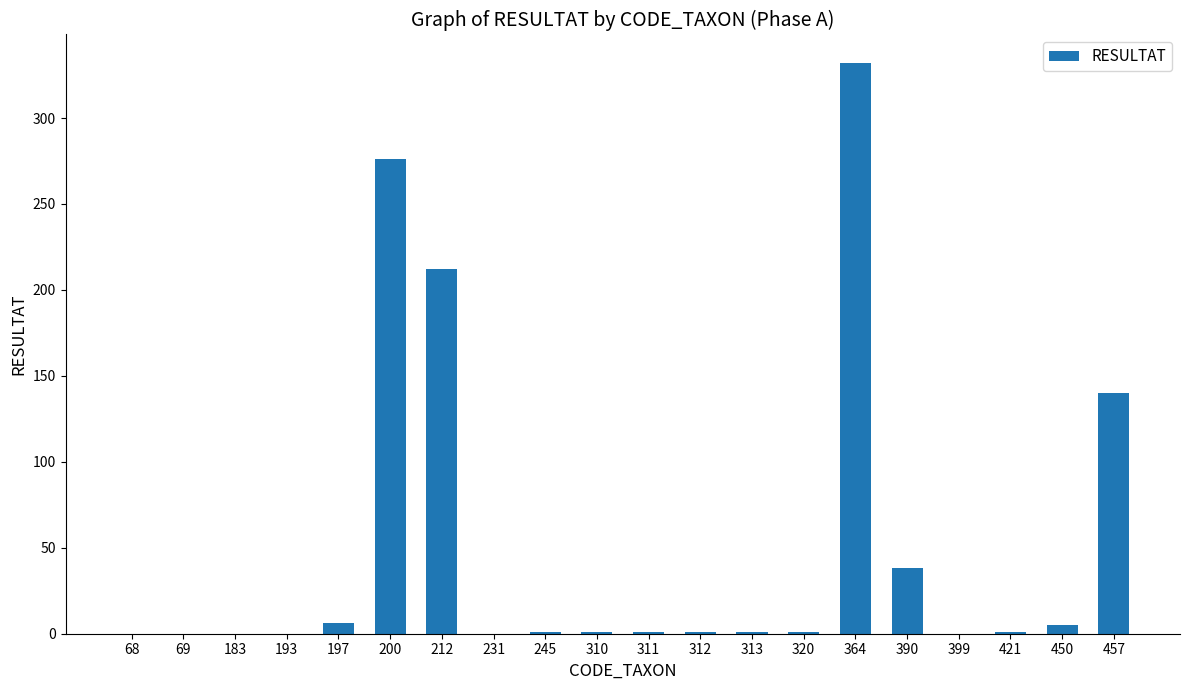

Is it true that the value at 68 is 0?

True